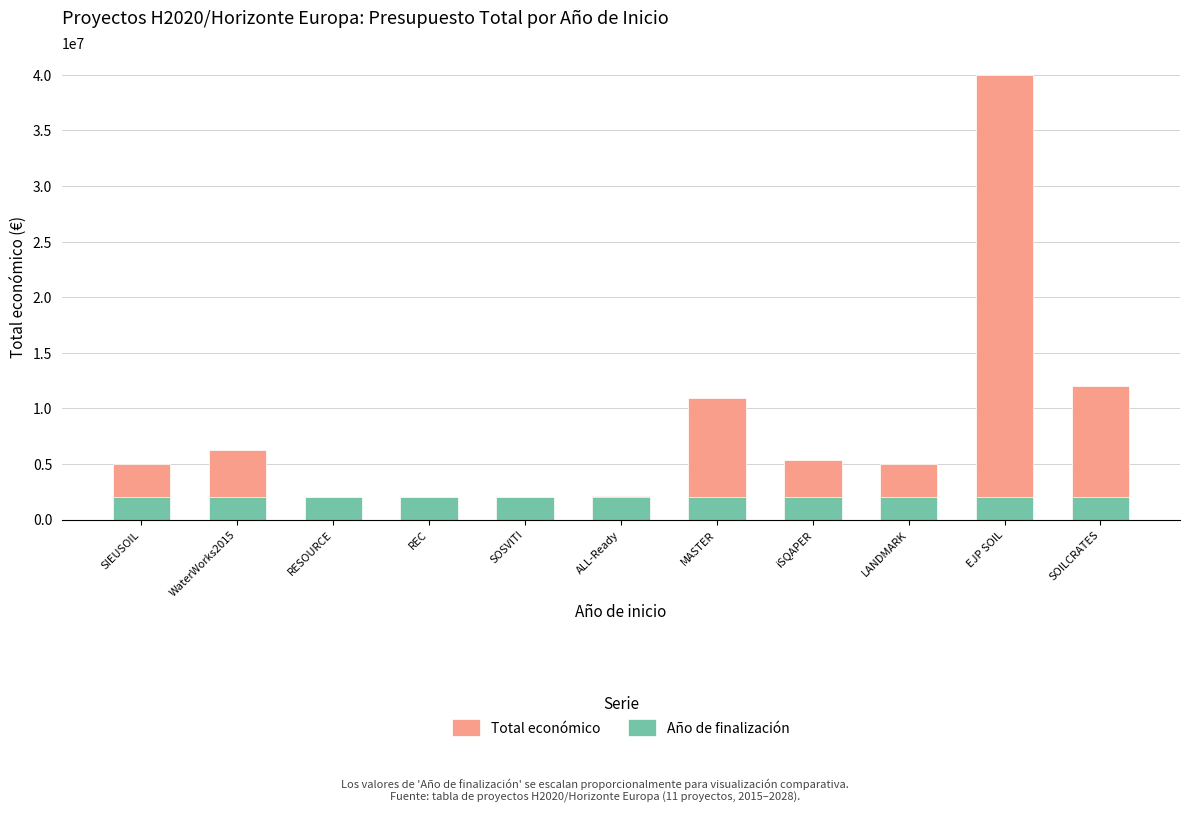

Which category has the lowest value in the Total económico series?

RESOURCE